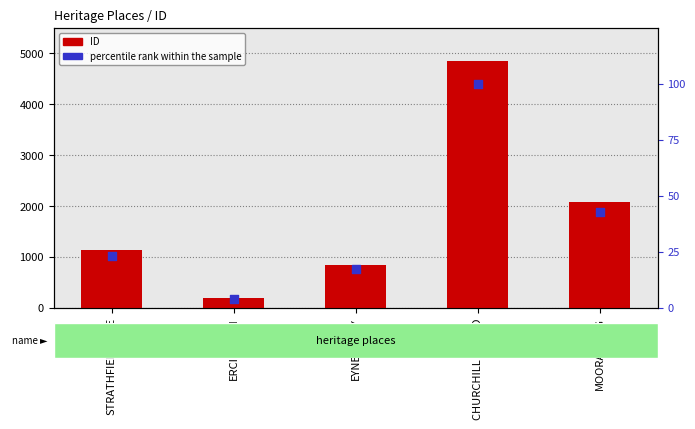

What are all the series names shown in the legend?

ID, percentile rank within the sample